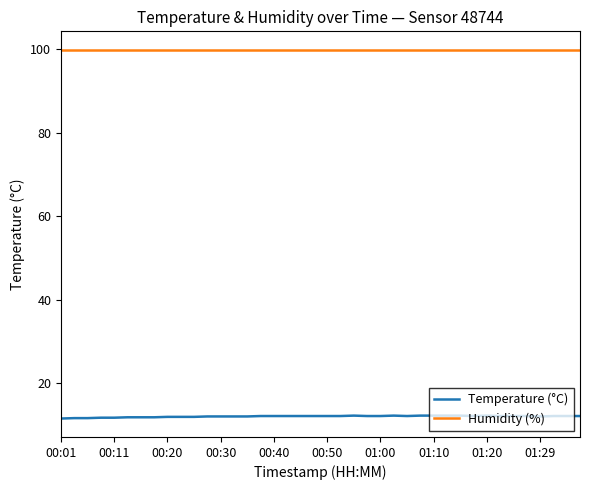

Which series has the largest total across all categories?

Humidity (%)